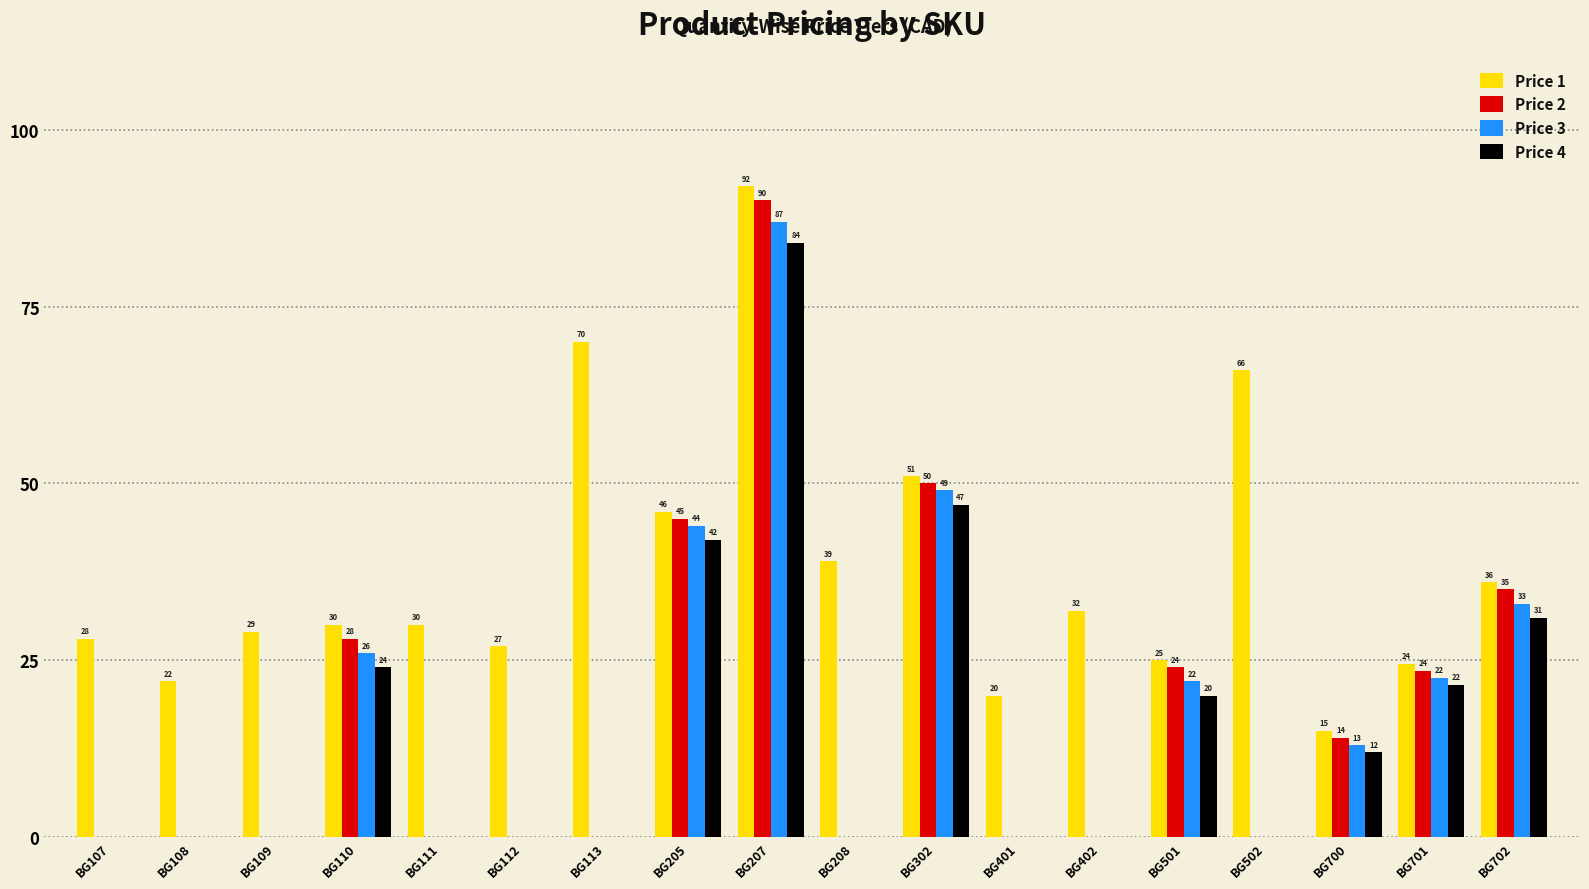

At which label is Price 2 closest to 45?

BG205